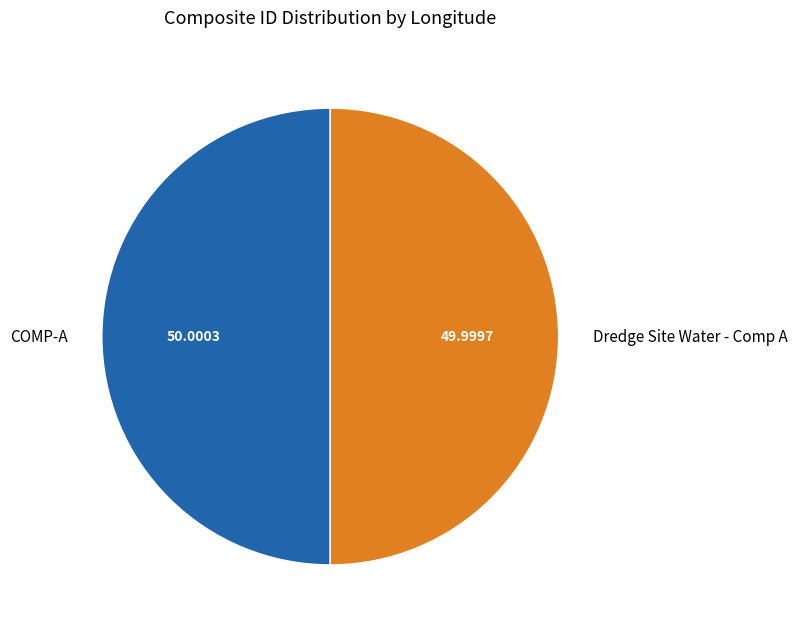

Approximately how many times larger is the value at COMP-A compared to Dredge Site Water - Comp A?

1.0